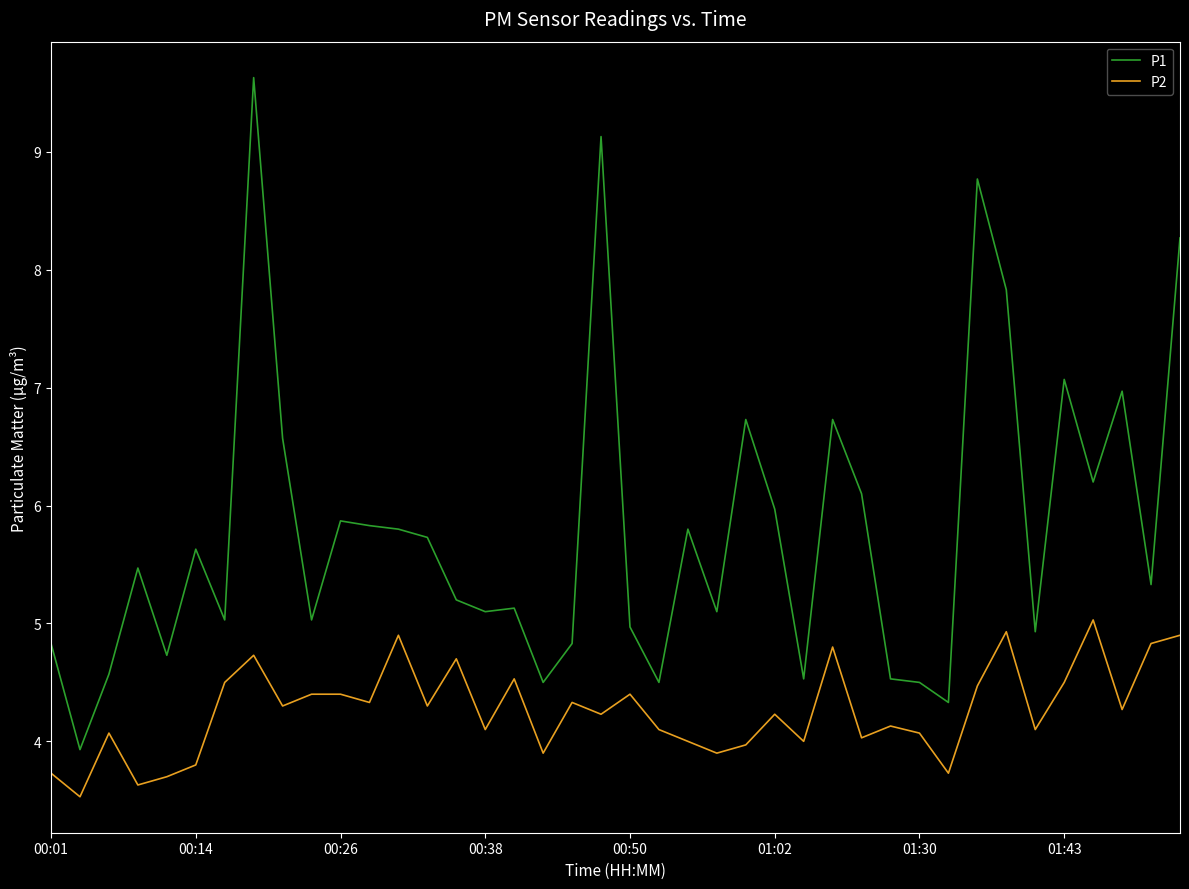

Which series has the largest total across all categories?

P1